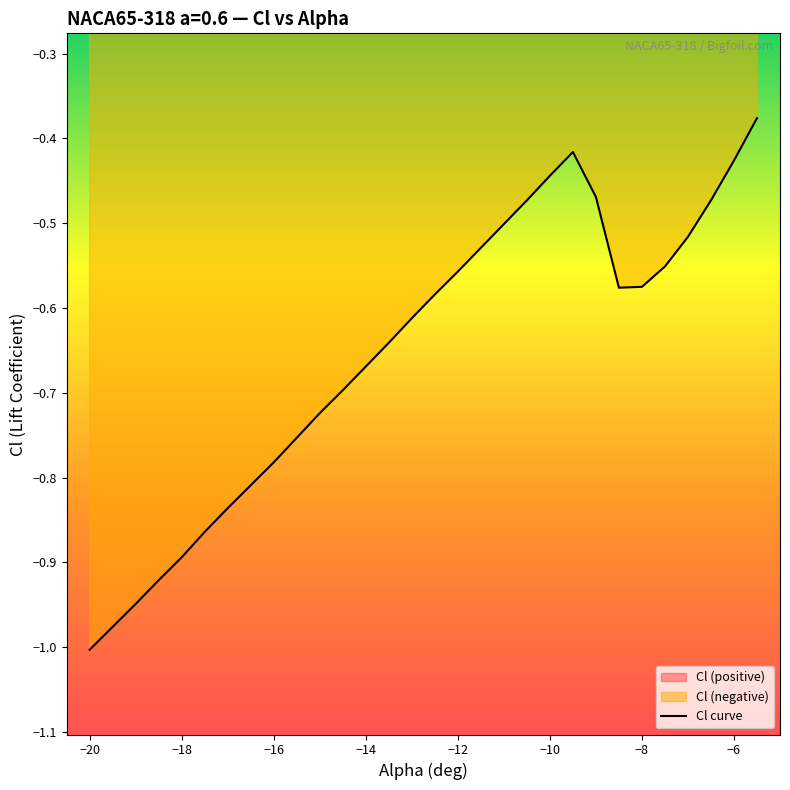

What is the difference between the values at -11.5 and -17.5?

0.3